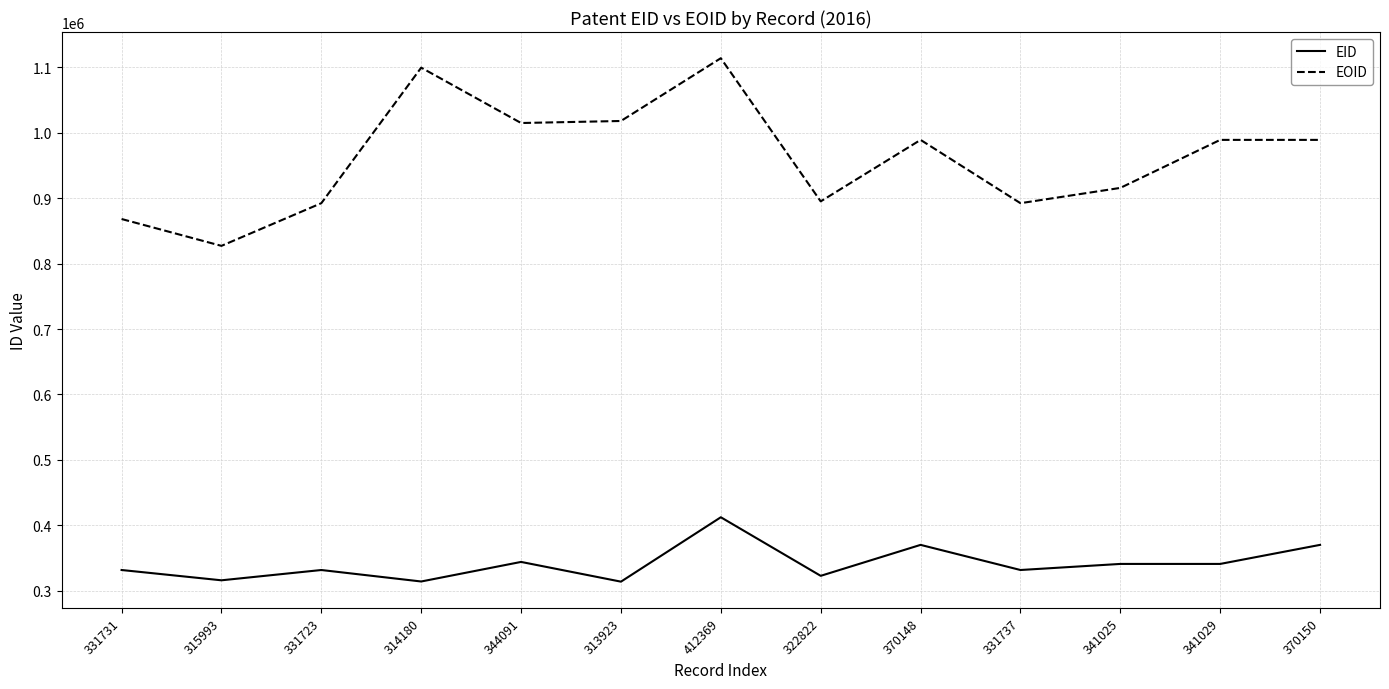

What position from the right is 314180?

10